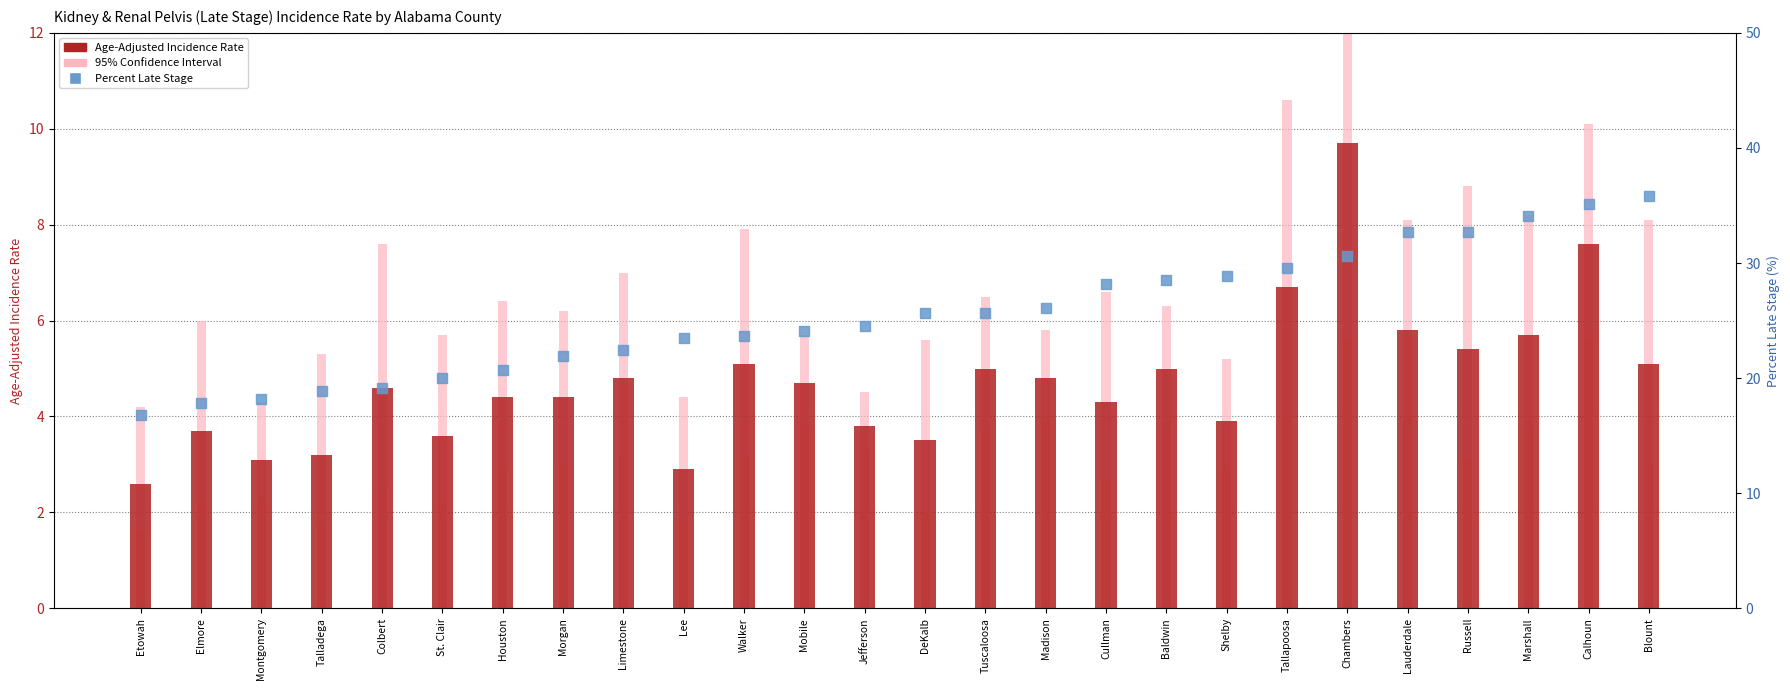

Which series contains the highest Y value?

Percent Late Stage